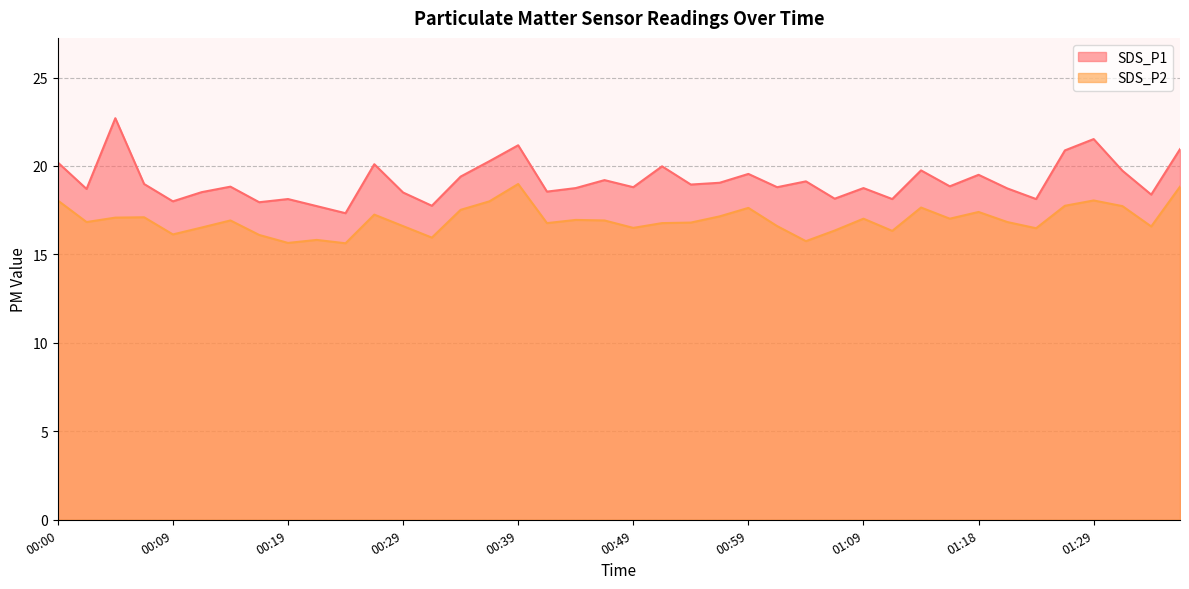

Which has a higher value, 01:18 or 00:24?

01:18